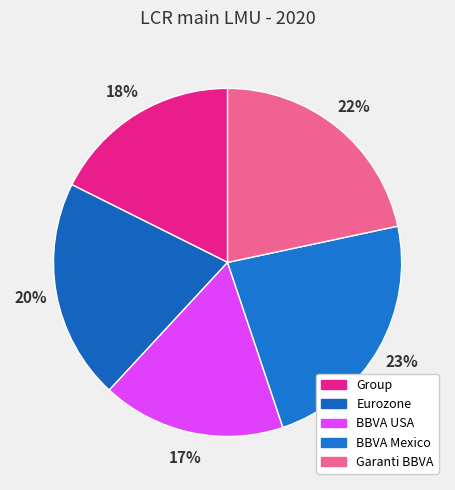

Which slice is the largest?

BBVA Mexico